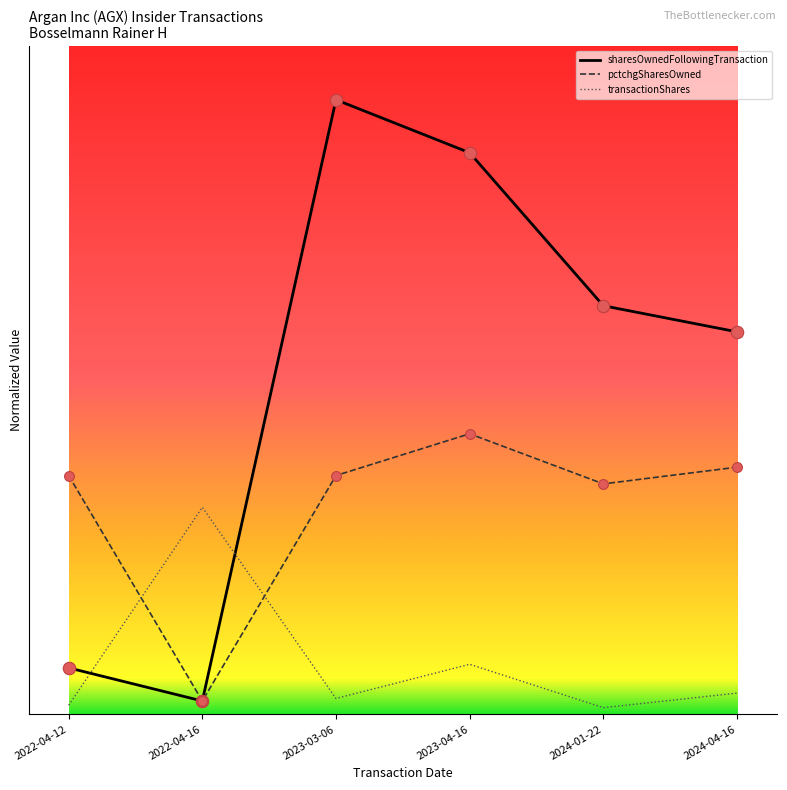

At which category is the sum across all series the highest?

2023-04-16